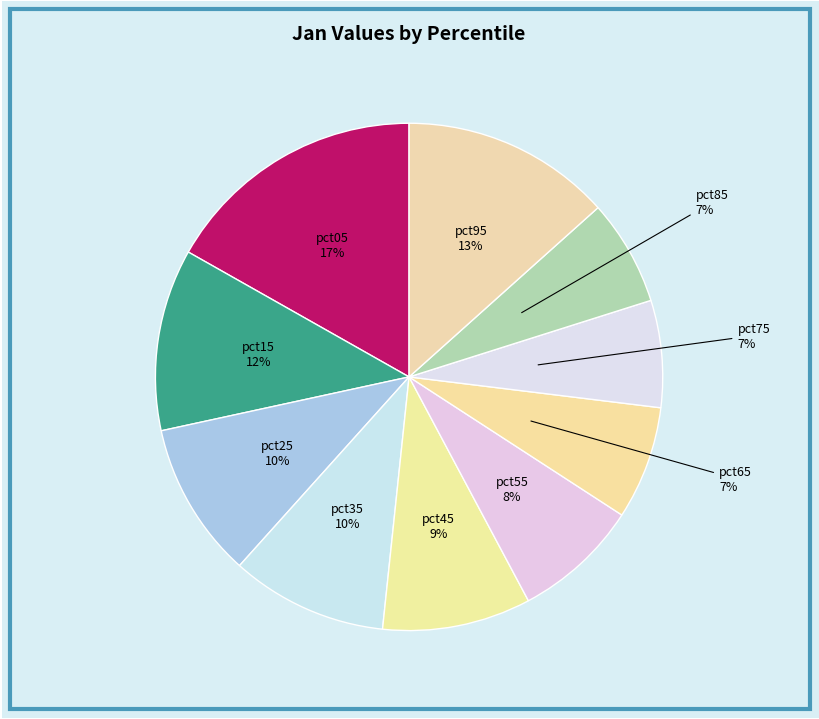

The pct15 slice represents 12% of the pie. True or false?

True